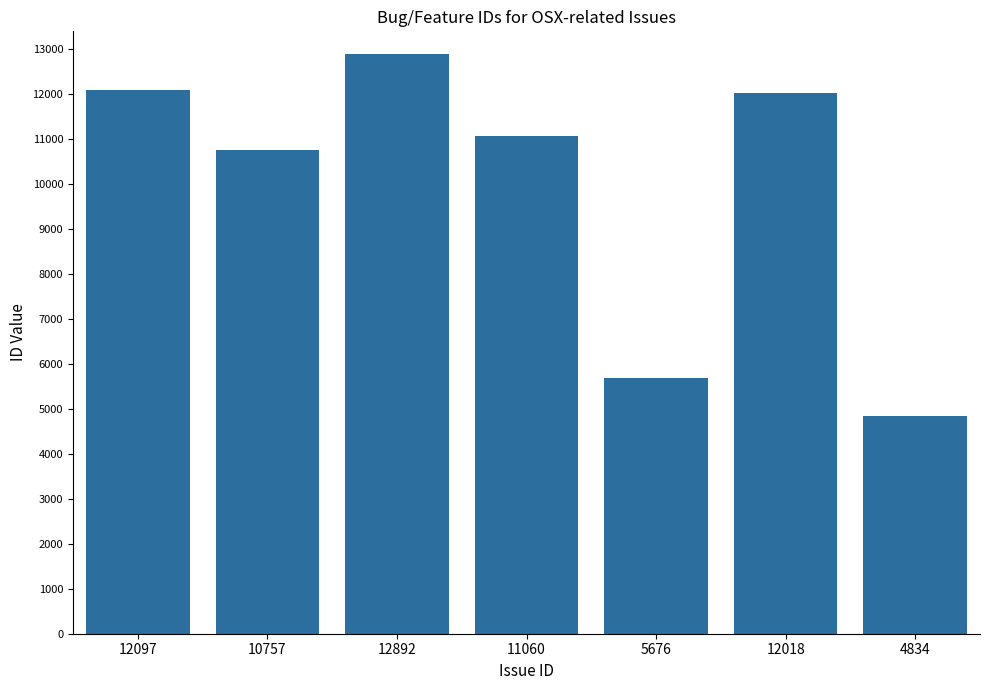

At which category does the chart reach its peak across all series?

12892